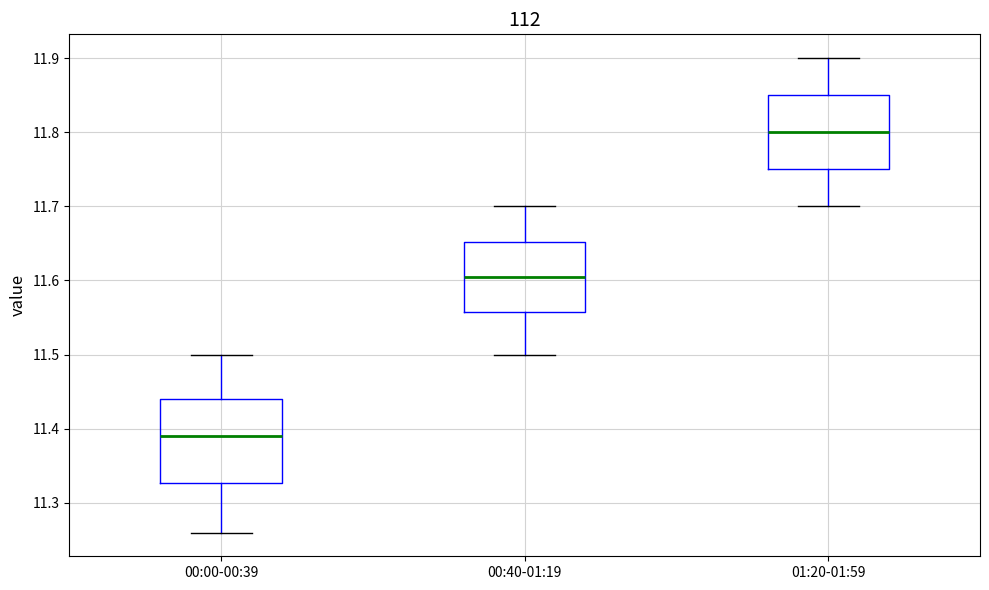

Which box's median line is the highest?

01:20-01:59